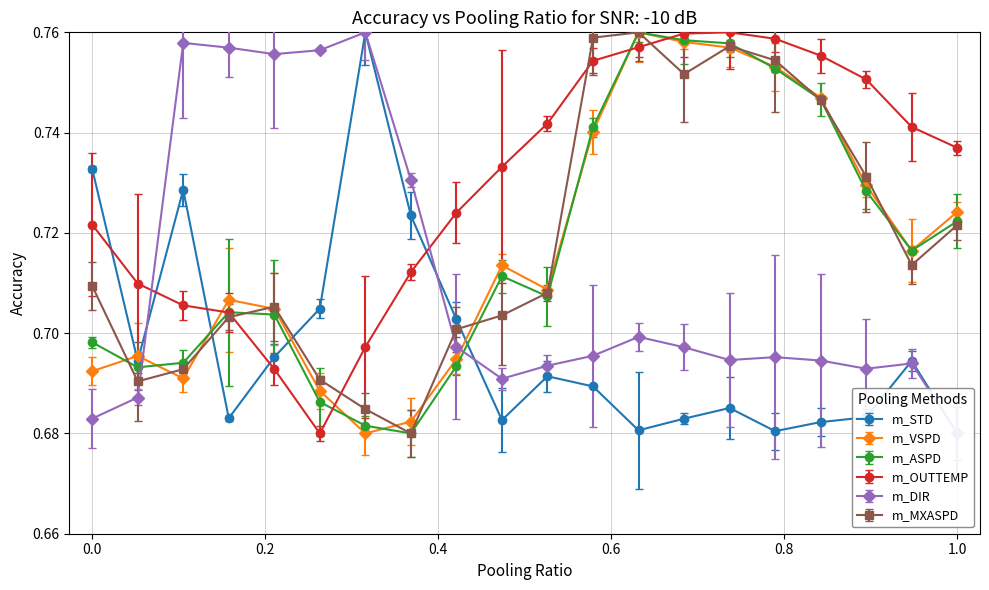

Is the value of m_OUTTEMP at 7 greater than the value of m_ASPD at 8?

Yes